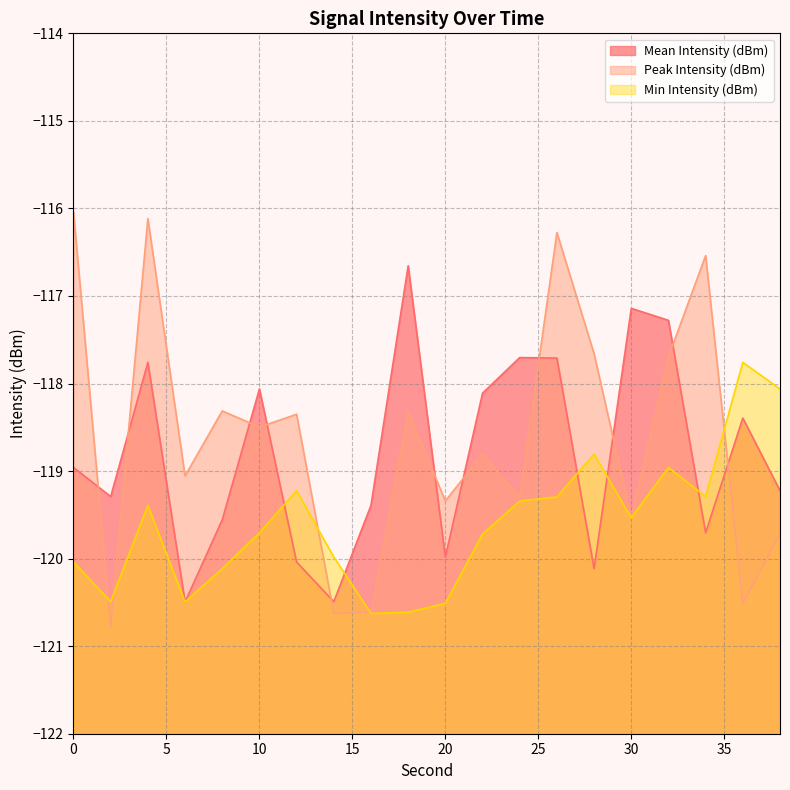

Does the chart display data point markers on the line(s)?

No